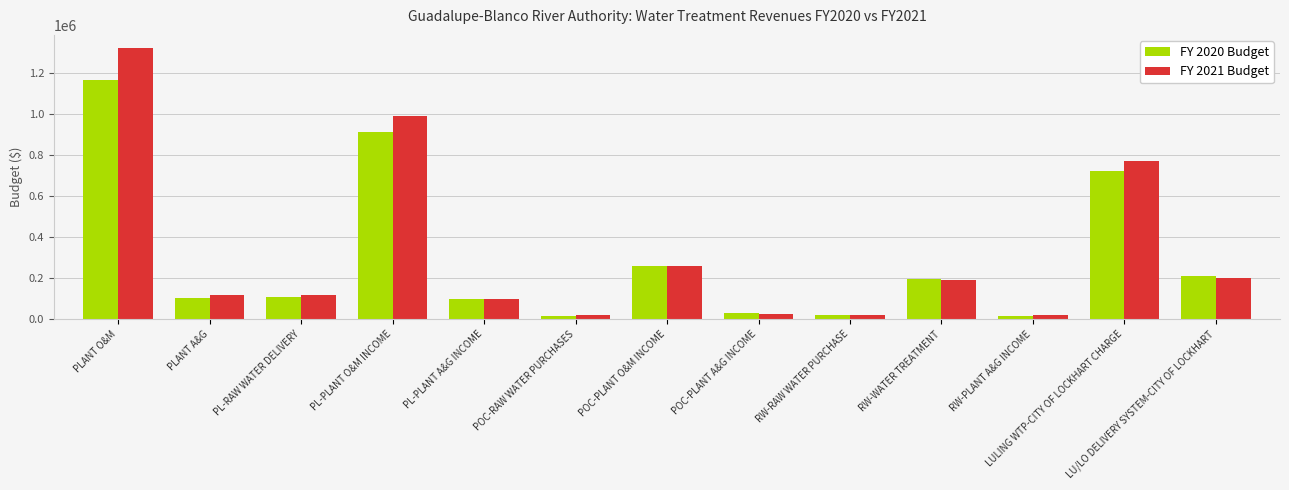

List the series in order of their overall mean, highest first.

FY 2021 Budget, FY 2020 Budget